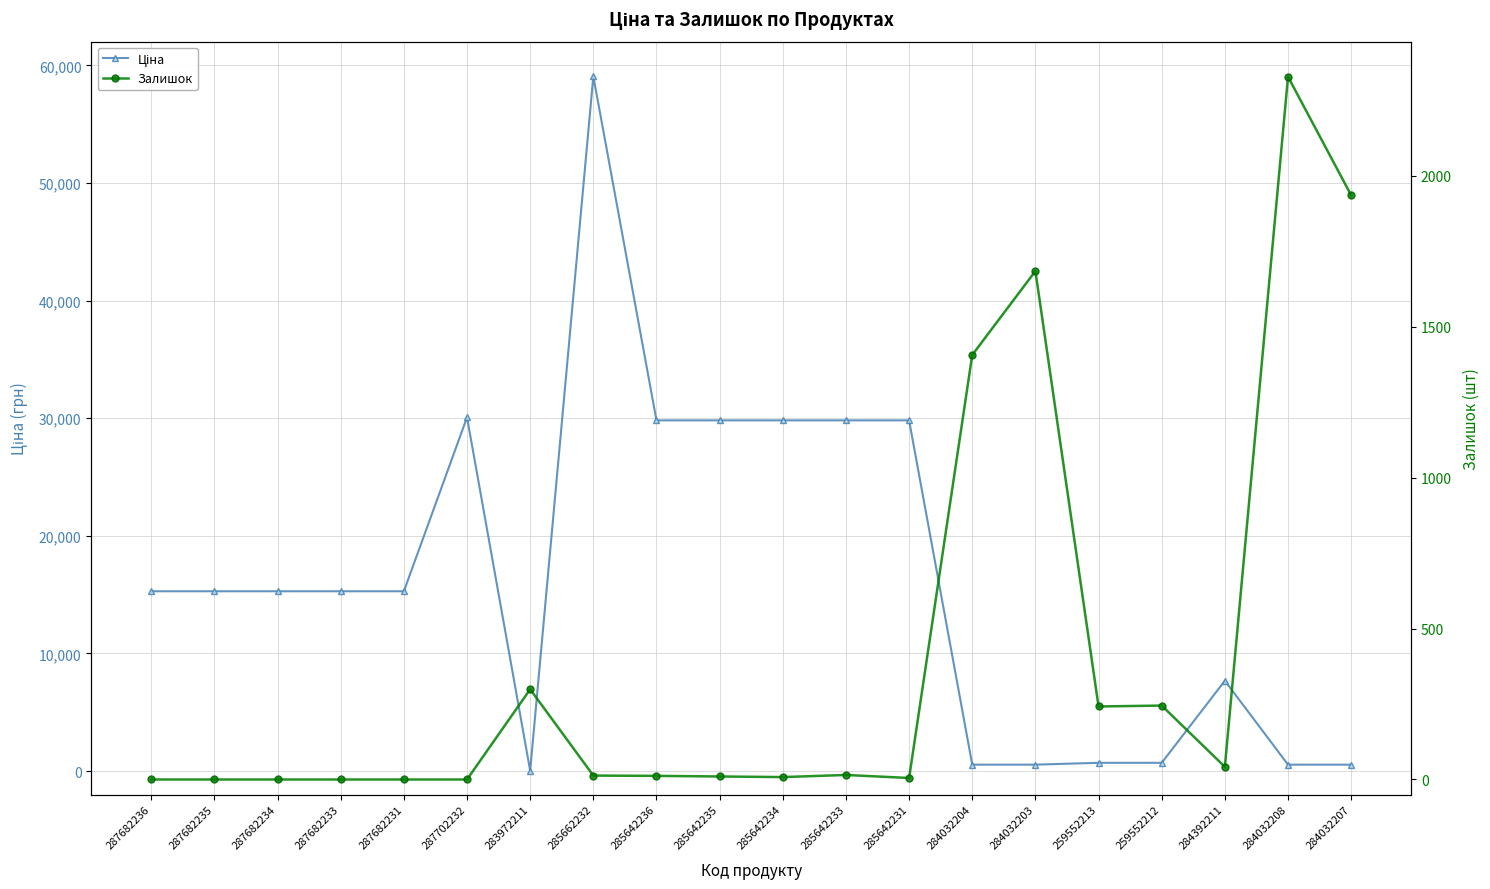

Which series changed the most between 287682234 and 285642231?

Ціна